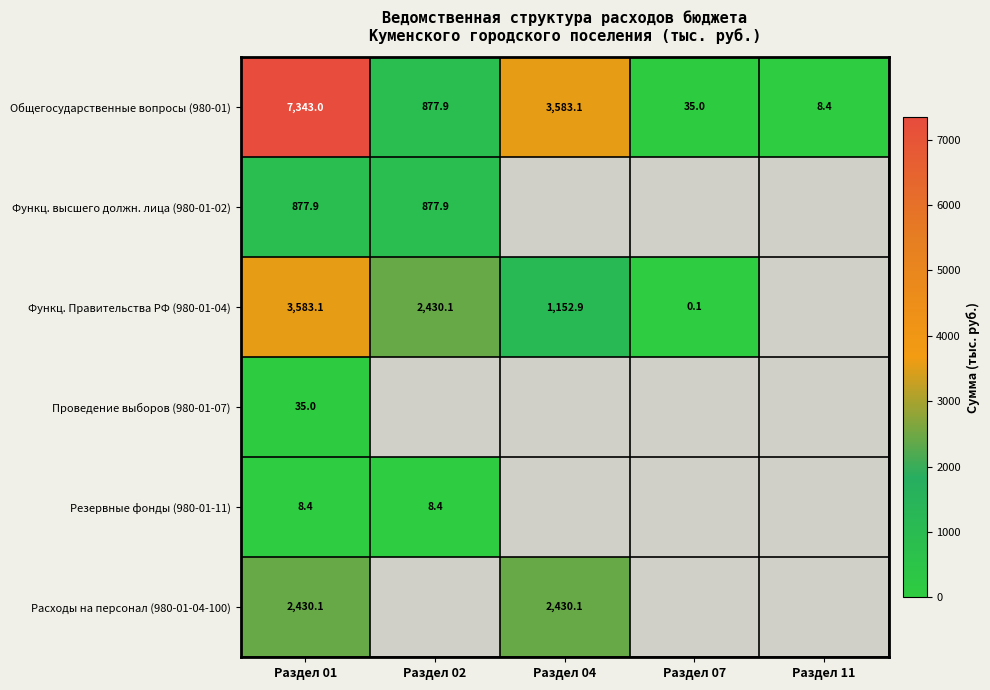

What is the difference between the highest and lowest values at Раздел 01?

7334.6